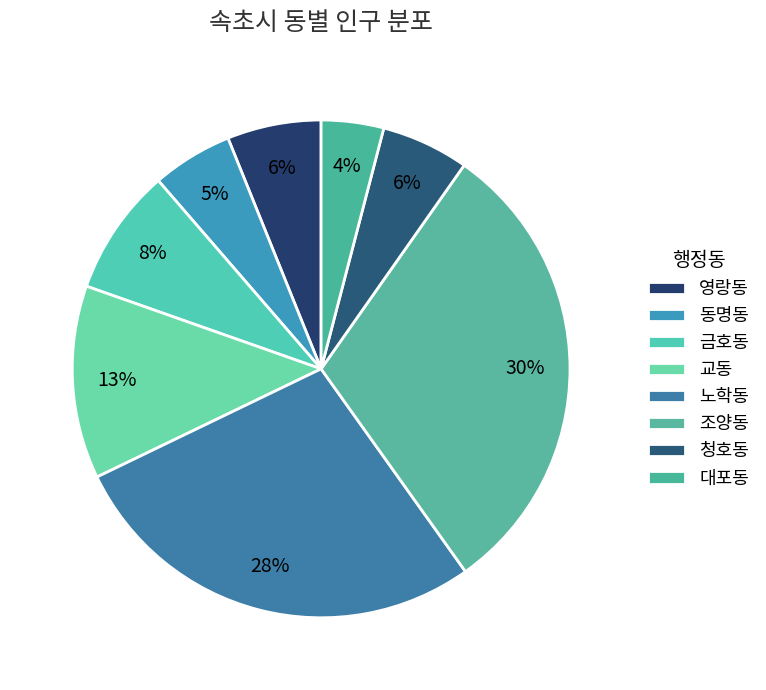

Does any single category account for the majority?

No